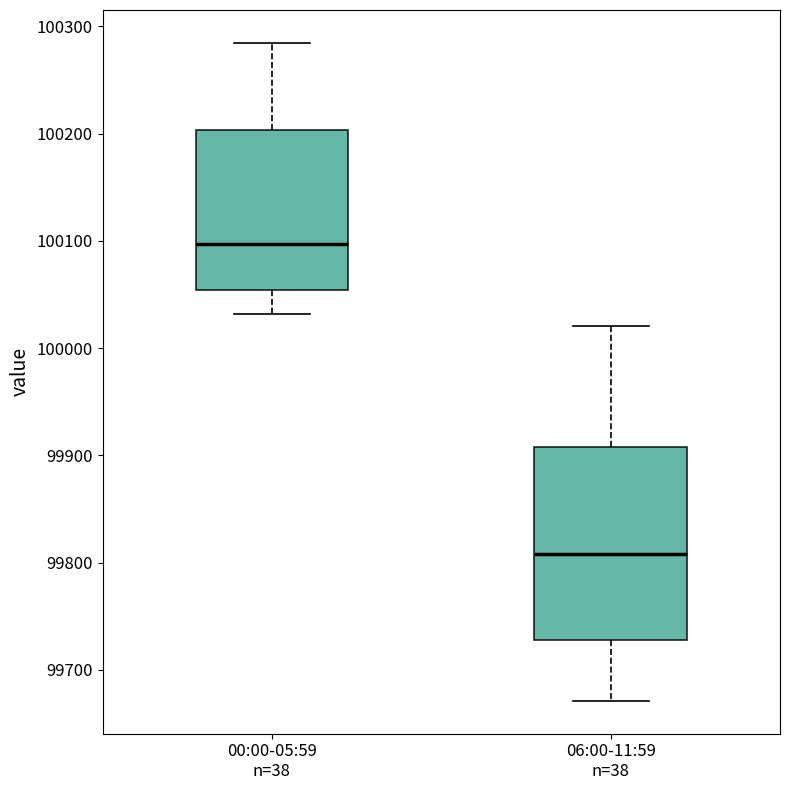

Comparing the boxes themselves (not the whiskers), which one is the tallest?

06:00-11:59 n=38